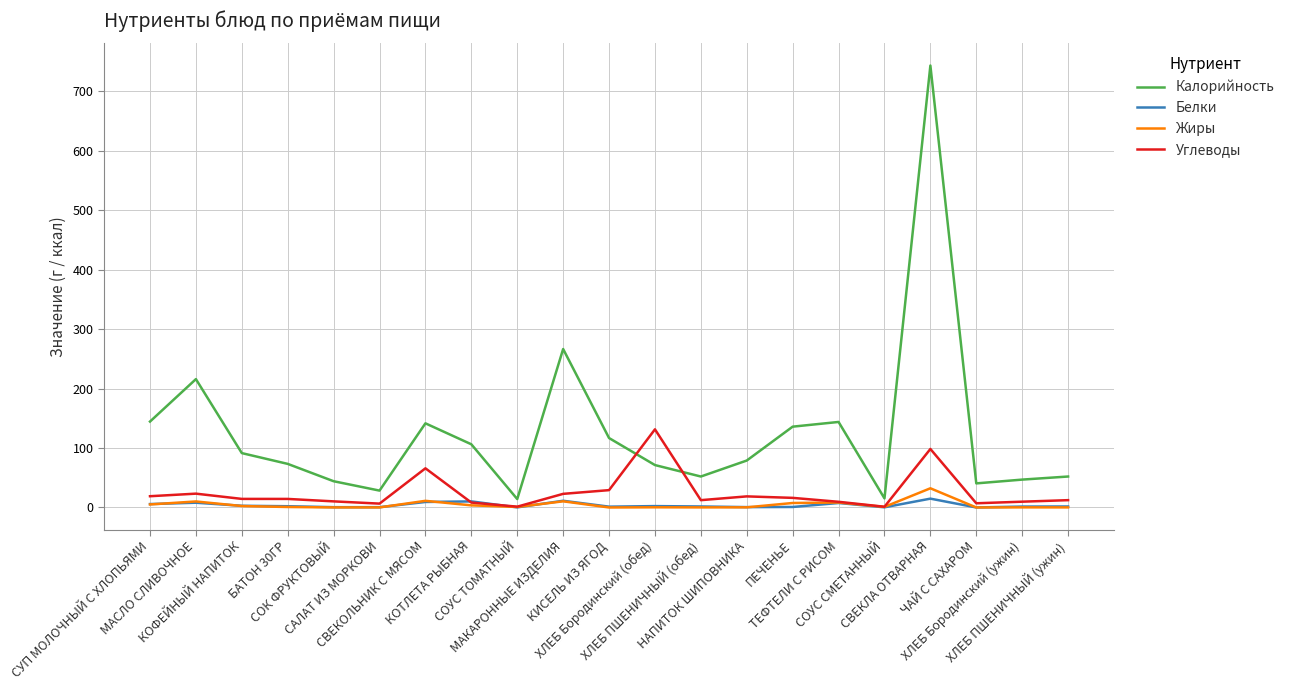

Where is Калорийность nearest to the value 378?

МАКАРОННЫЕ ИЗДЕЛИЯ